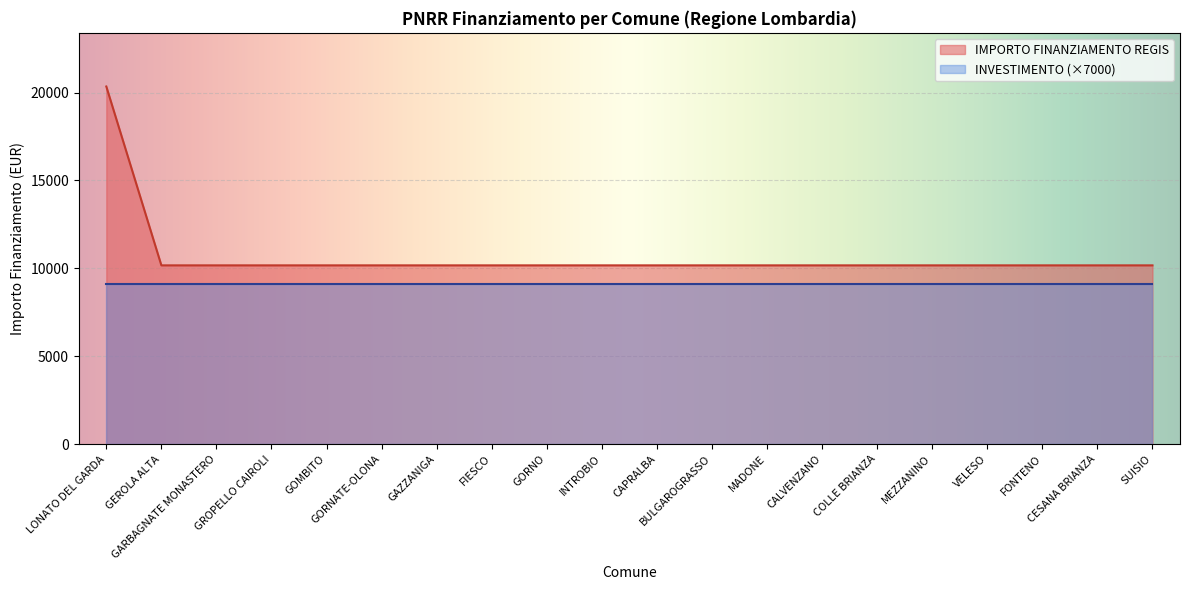

What is the minimum value shown in the chart?

9100